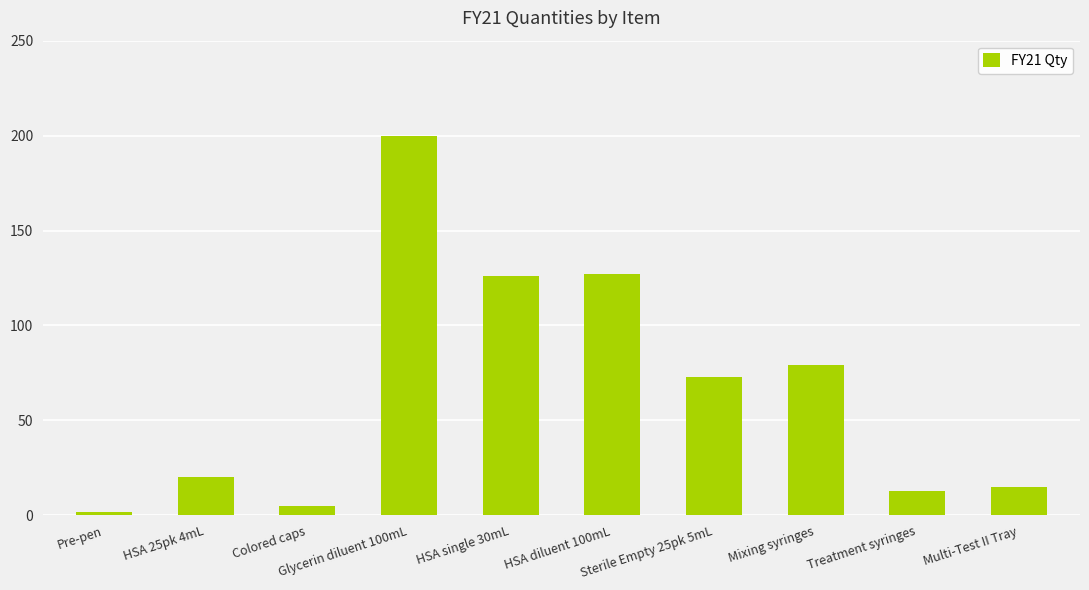

Approximately how many times larger is the value at Mixing syringes compared to HSA diluent 100mL?

0.6